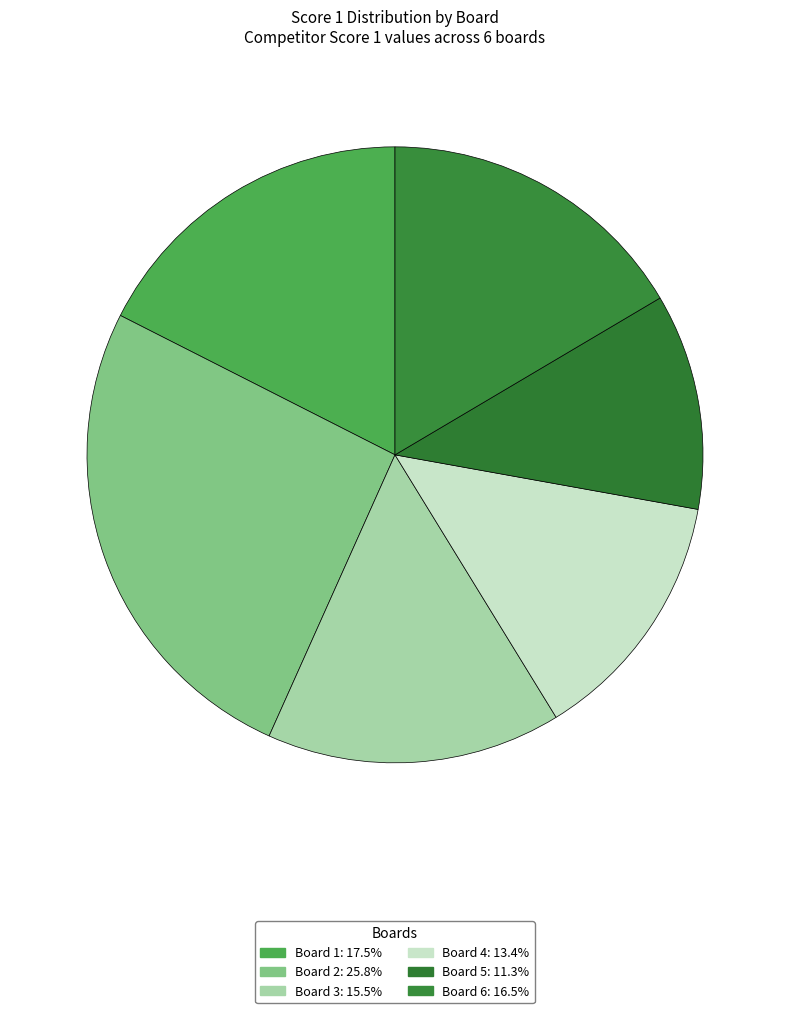

True or false: Board 3 accounts for 3% of the total.

False